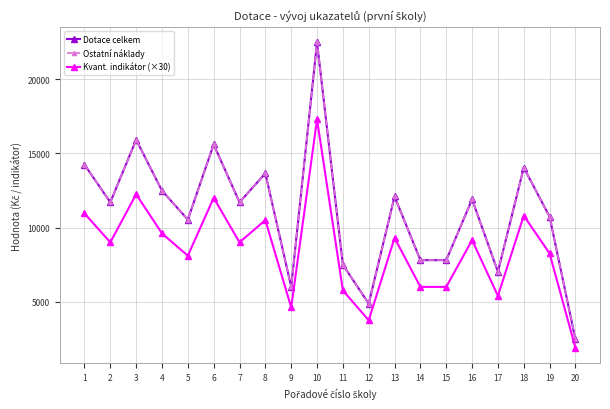

What is the highest value of the Dotace celkem series?

22464